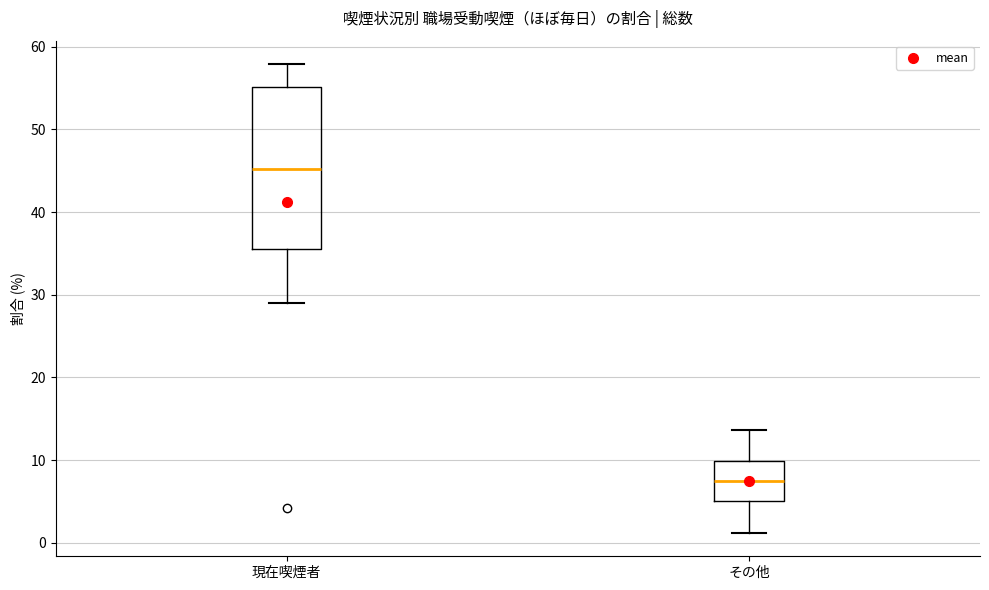

Reading left to right, transcribe this box plot: for each box, give where its median line is, the range the box spans, and where its two whiskers end, as read against the y-axis. The values are not printed on the chart, so give them approximately, as read against the axis.

現在喫煙者: median 45, box 36 to 55, whiskers 29 to 58
その他: median 8, box 5 to 10, whiskers 1 to 14